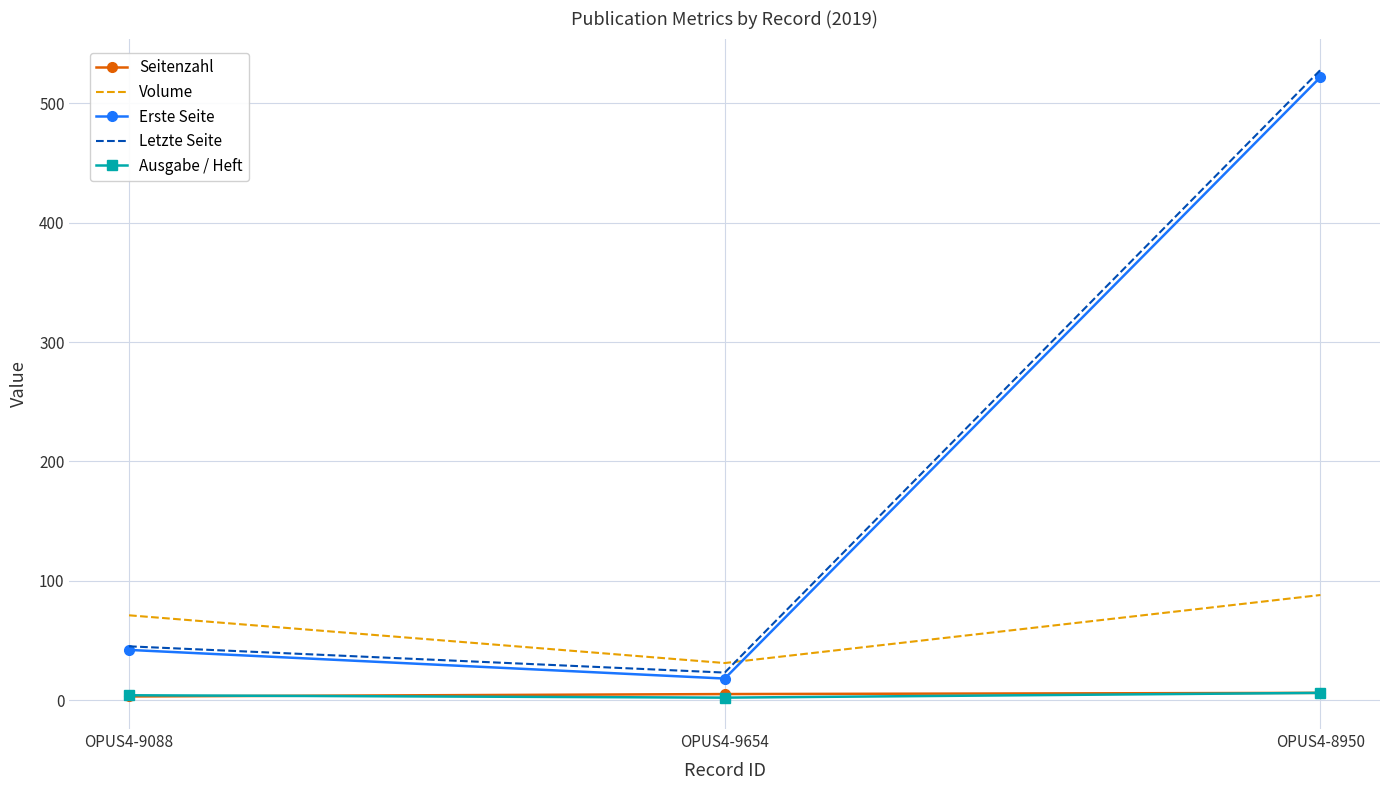

What is the difference between the Erste Seite values at OPUS4-8950 and OPUS4-9654?

504